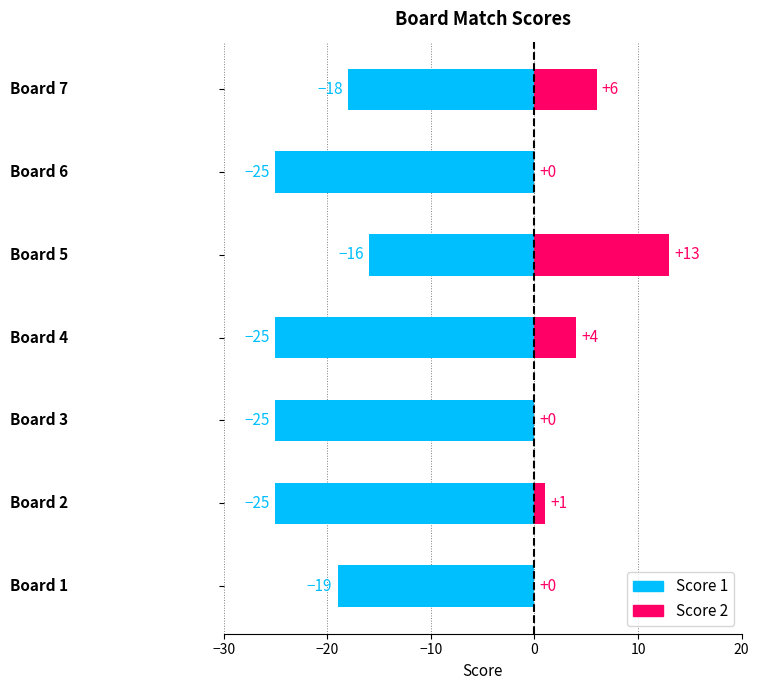

What is the difference between the maximum and second lowest values in the Score 2 series?

13